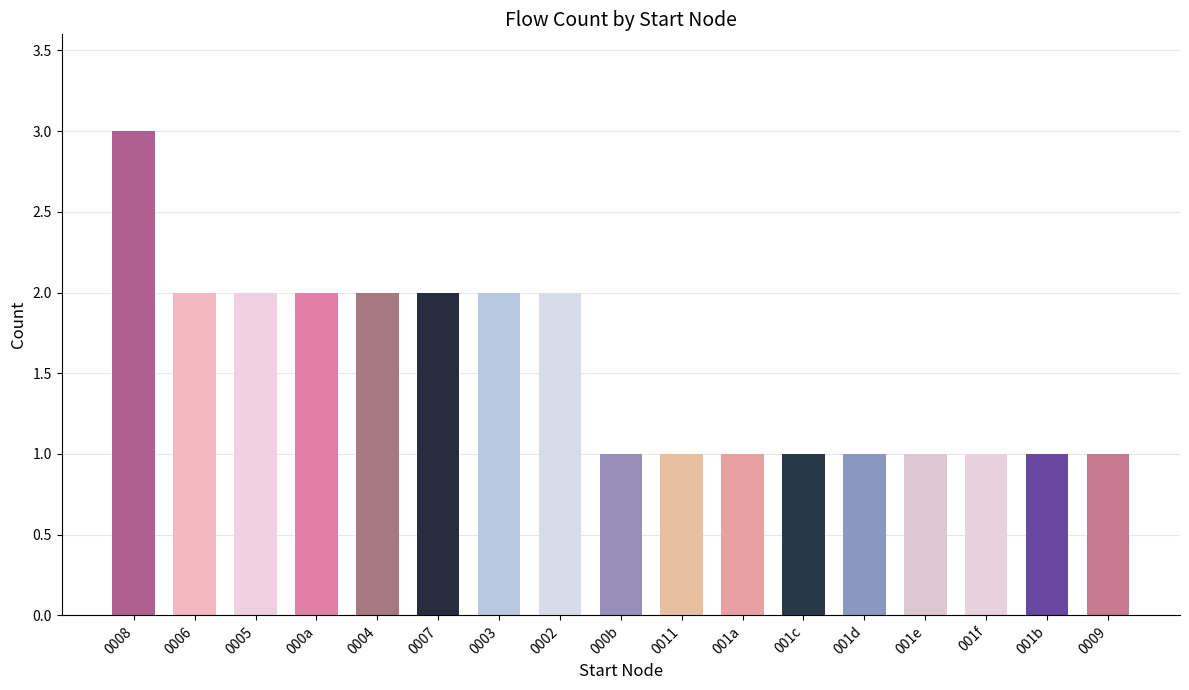

Does the chart contain stacked bars?

No